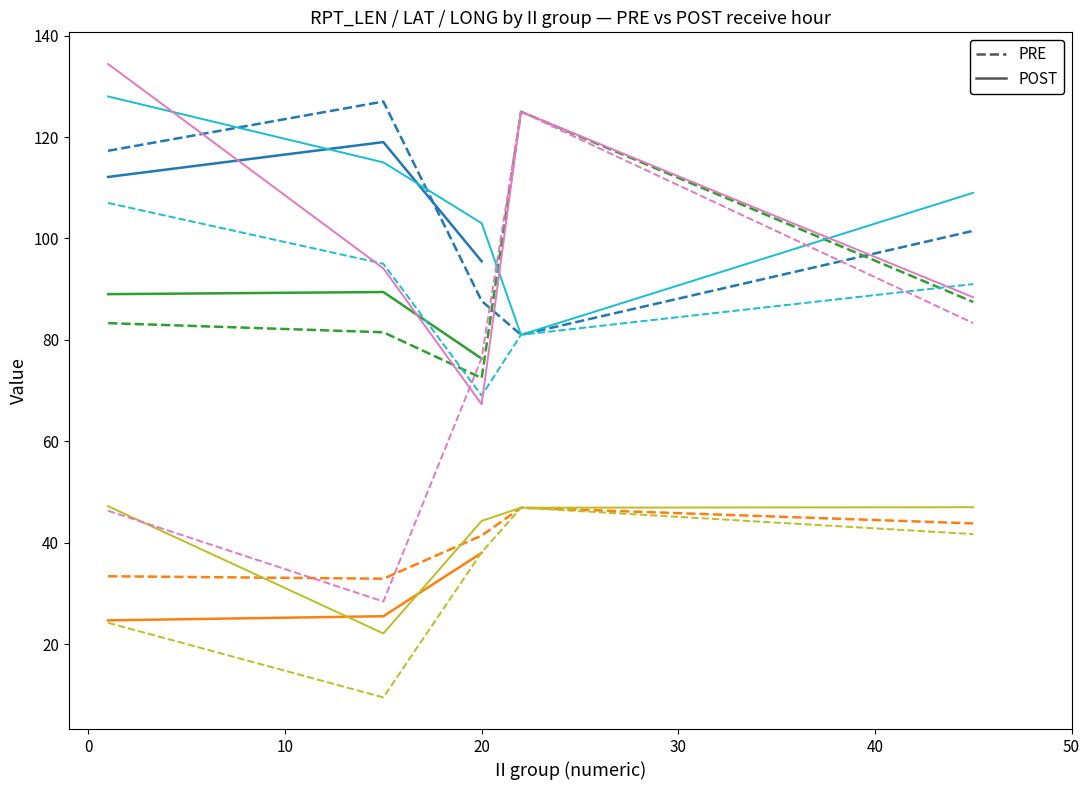

Which has a higher value, 30 or 20?

30